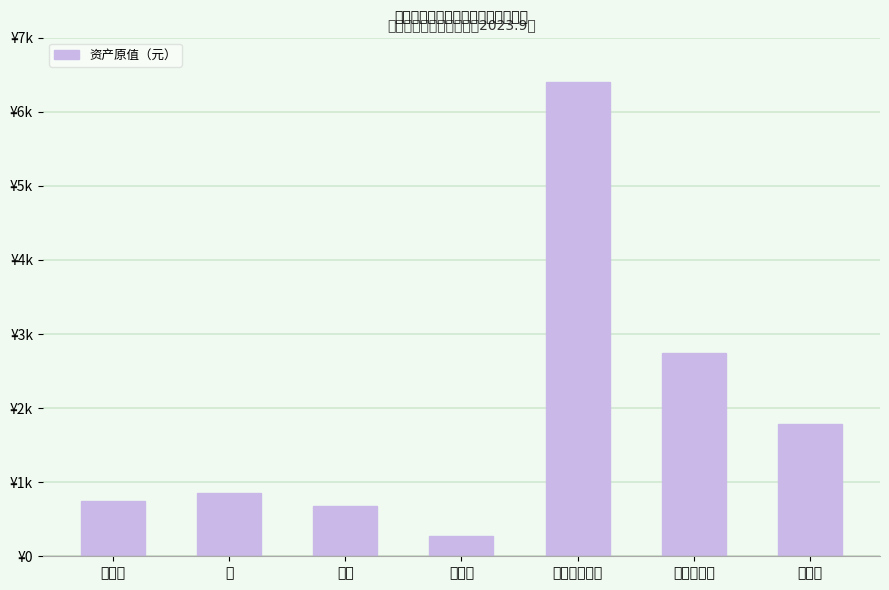

What is the smallest value displayed?

280